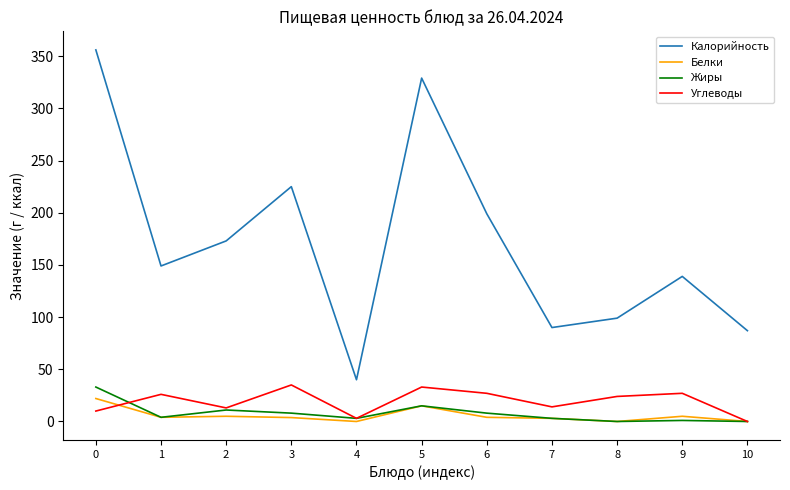

At how many categories does at least one series exceed 280?

2